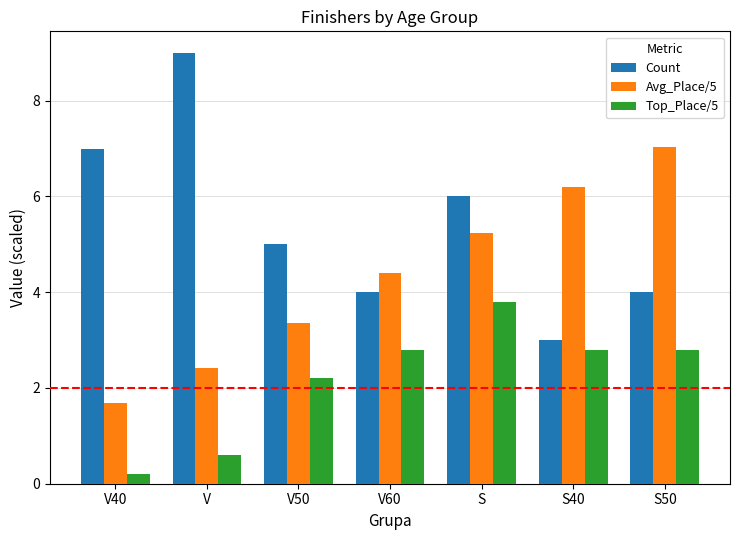

How many bars are there in each group?

3